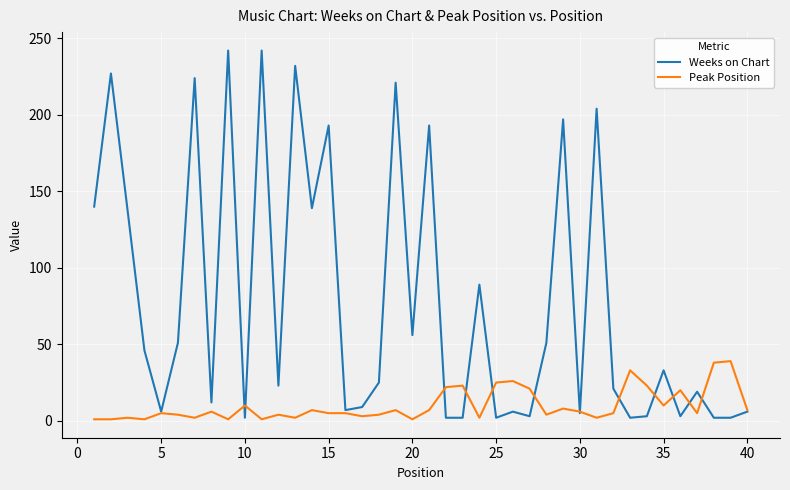

List the series in order of their peak value, lowest first.

Peak Position, Weeks on Chart